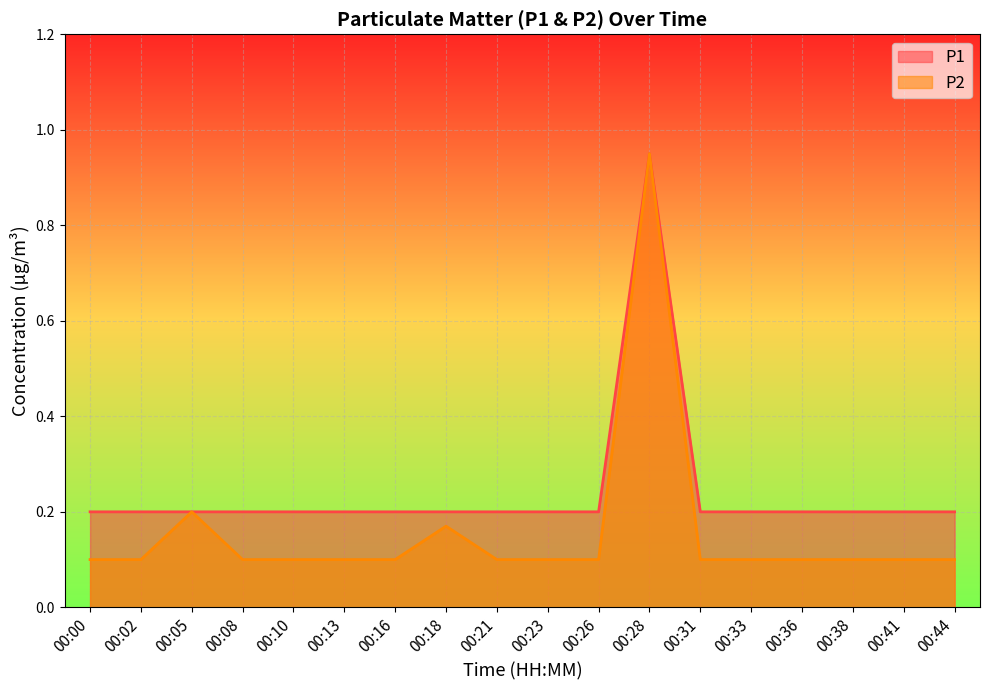

What is the difference between the highest and lowest values at 00:00?

0.1